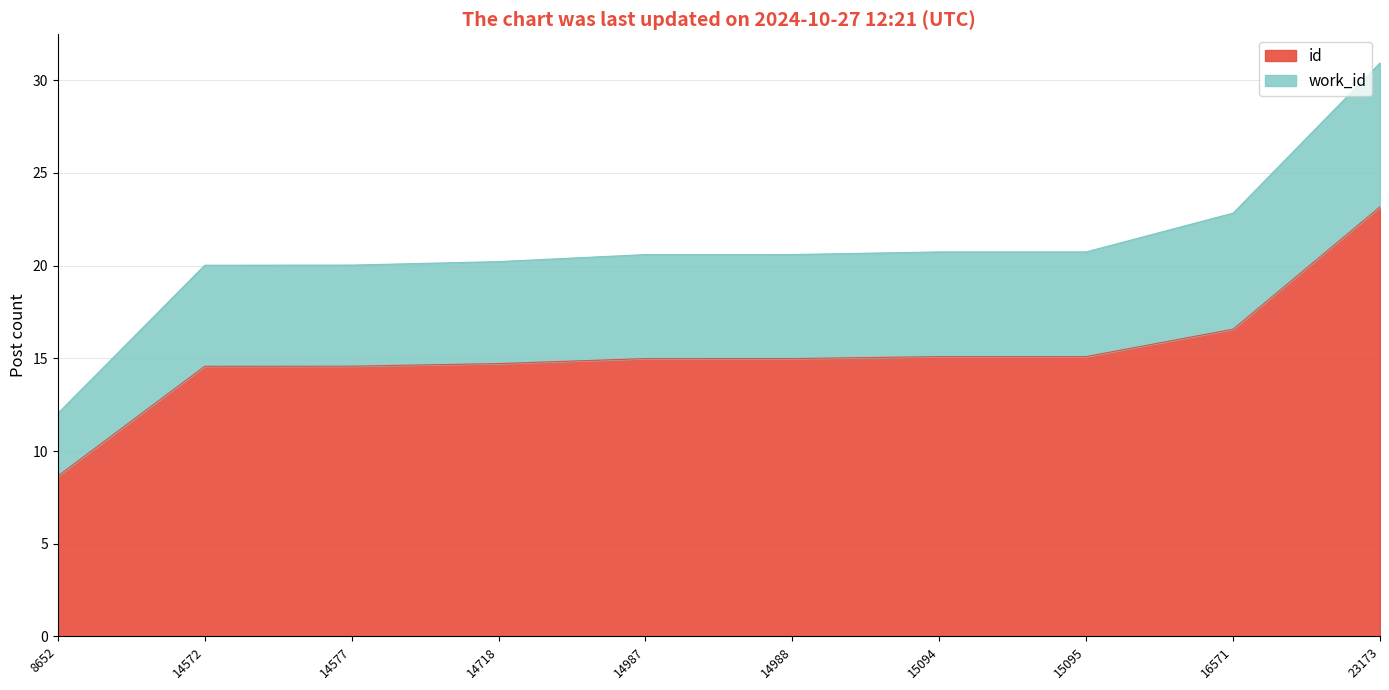

What is the greatest value displayed?

30.9